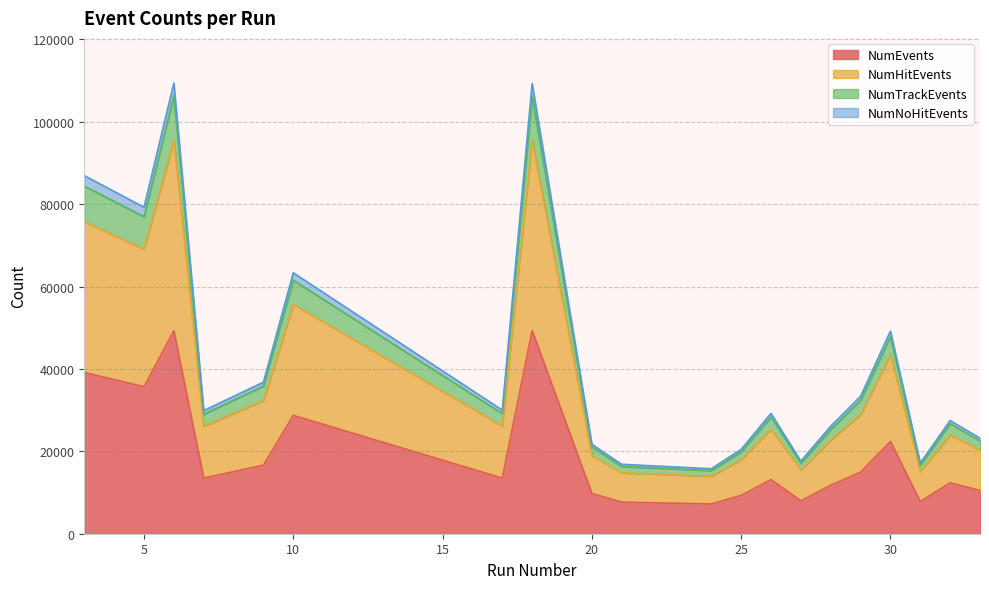

Rank the categories by NumEvents value from highest to lowest.

18, 6, 3, 5, 10, 30, 9, 29, 17, 7, 26, 32, 28, 33, 20, 25, 27, 31, 21, 24